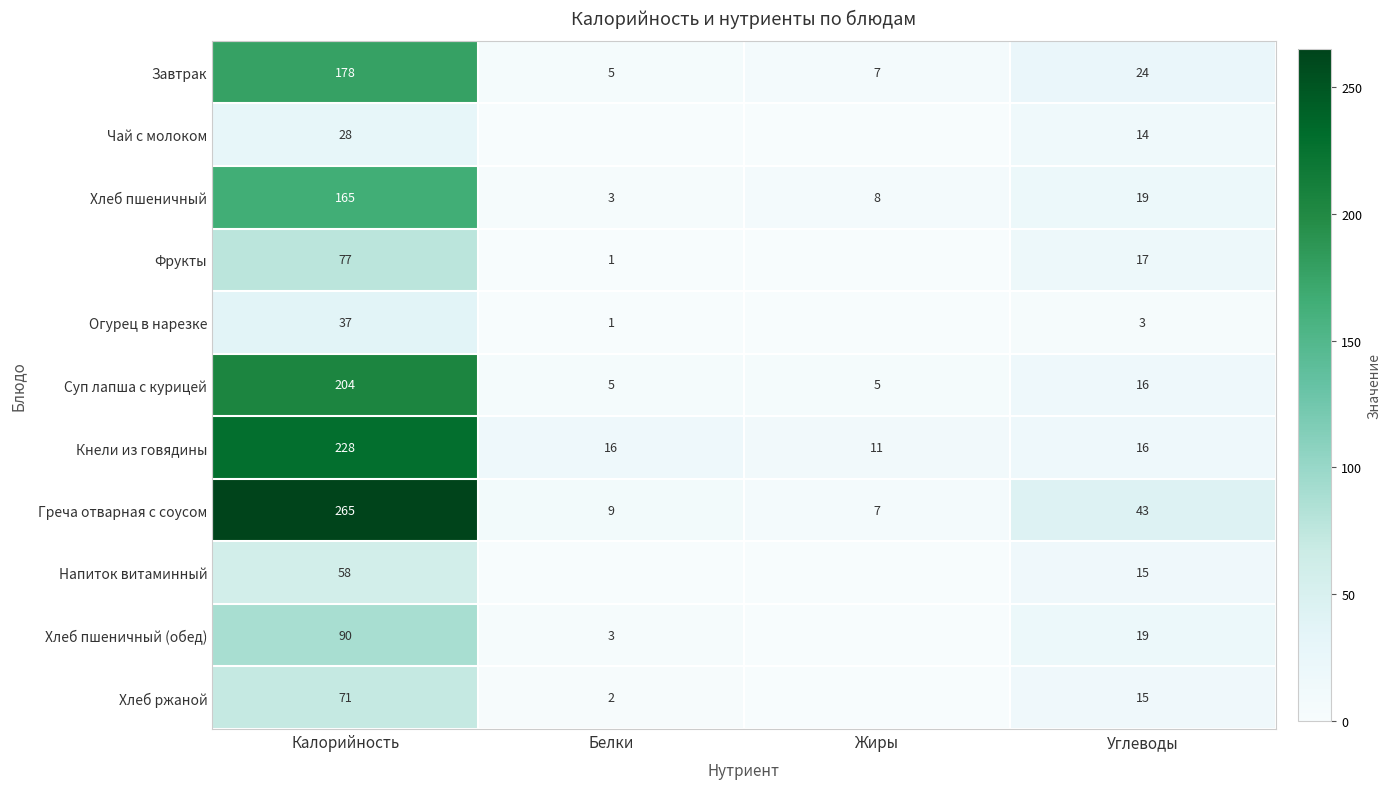

At which category does the chart reach its peak across all series?

Калорийность